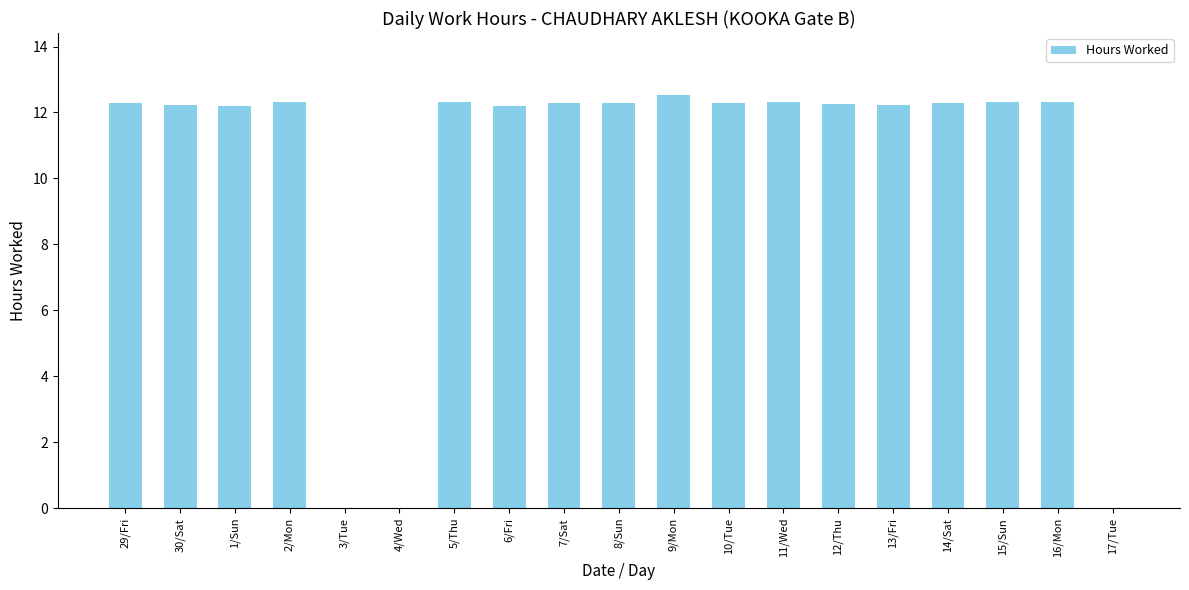

What is the difference between the values at 7/Sat and 13/Fri?

0.1